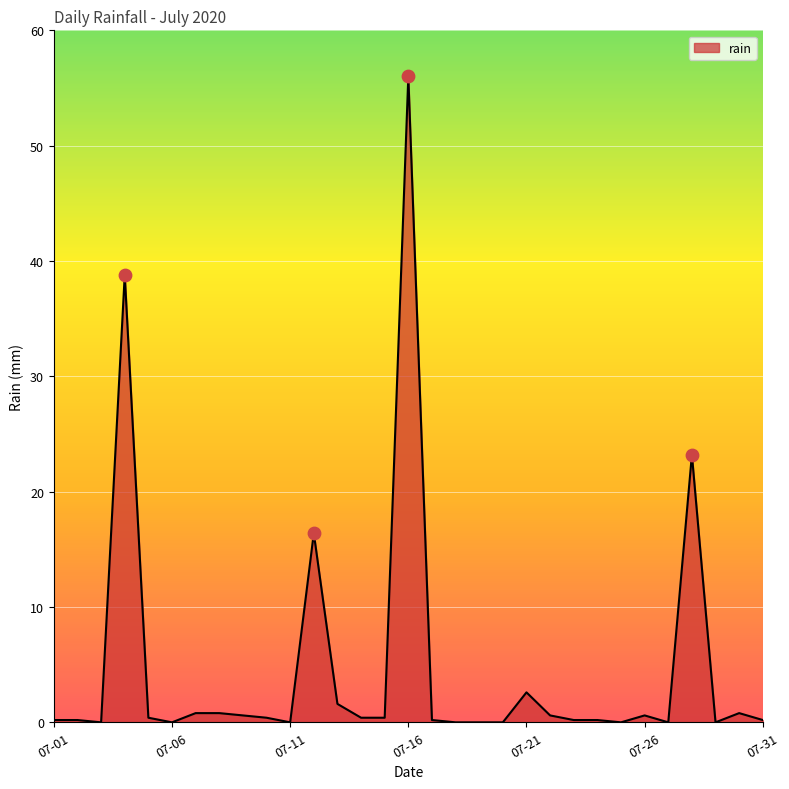

What is the difference between the maximum and minimum values?

56.0